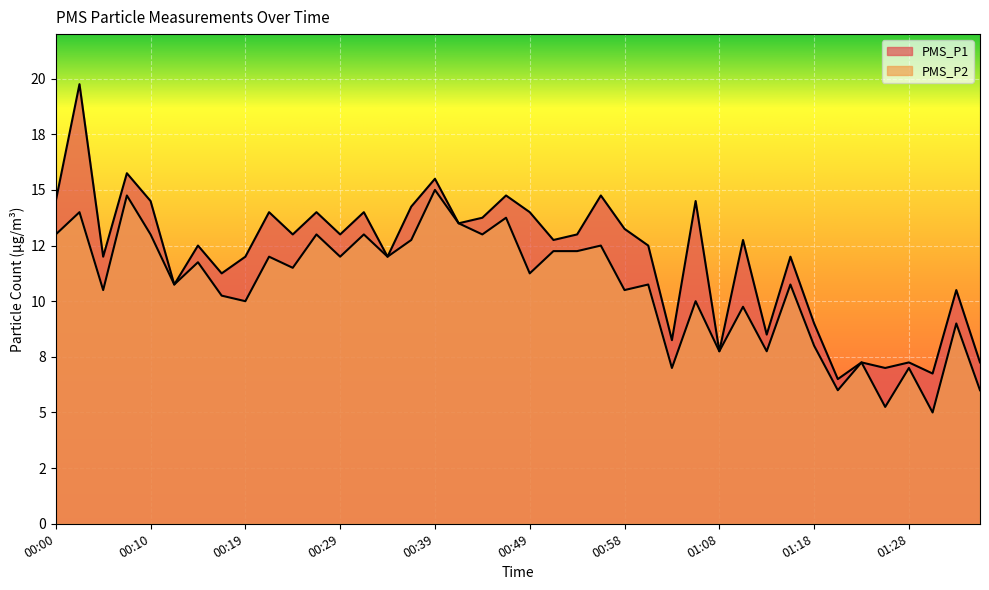

How many distinct data groups are displayed?

2